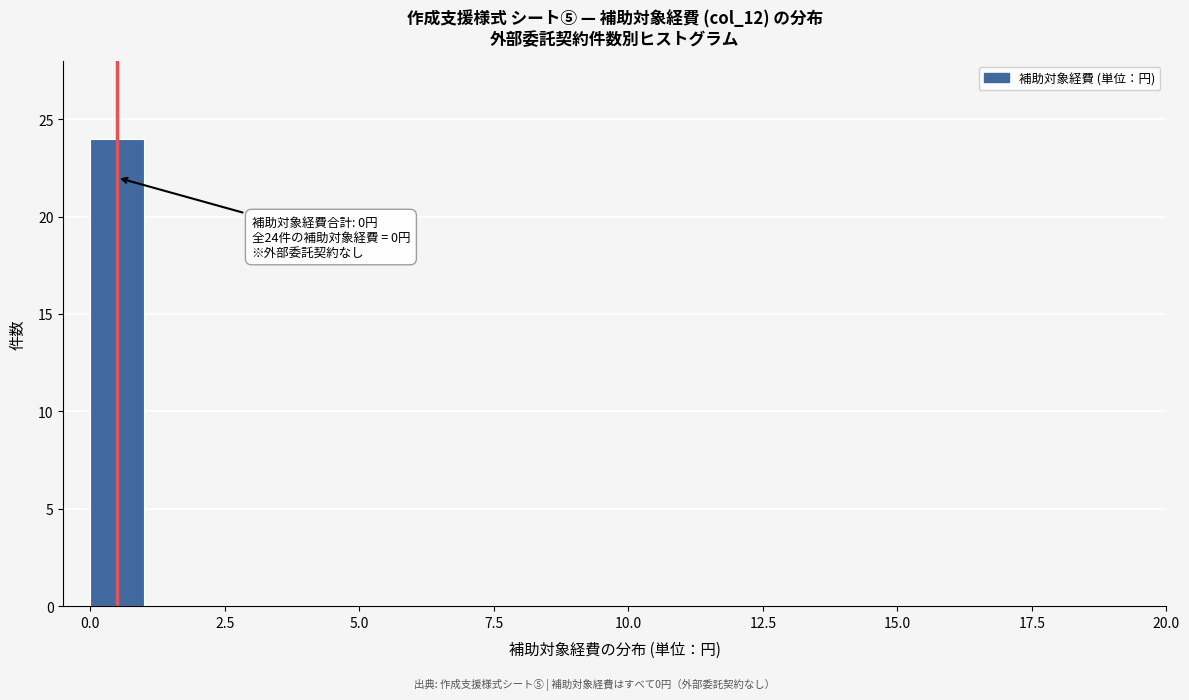

Around what value on the x-axis is the tallest bar? Give the approximate position of its centre, as read against the axis.

0.5